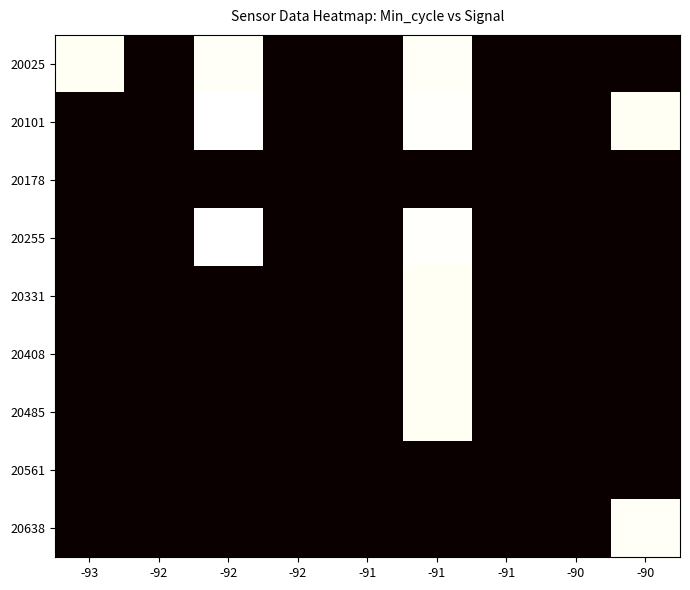

Which label corresponds to the smallest value in the chart?

-92